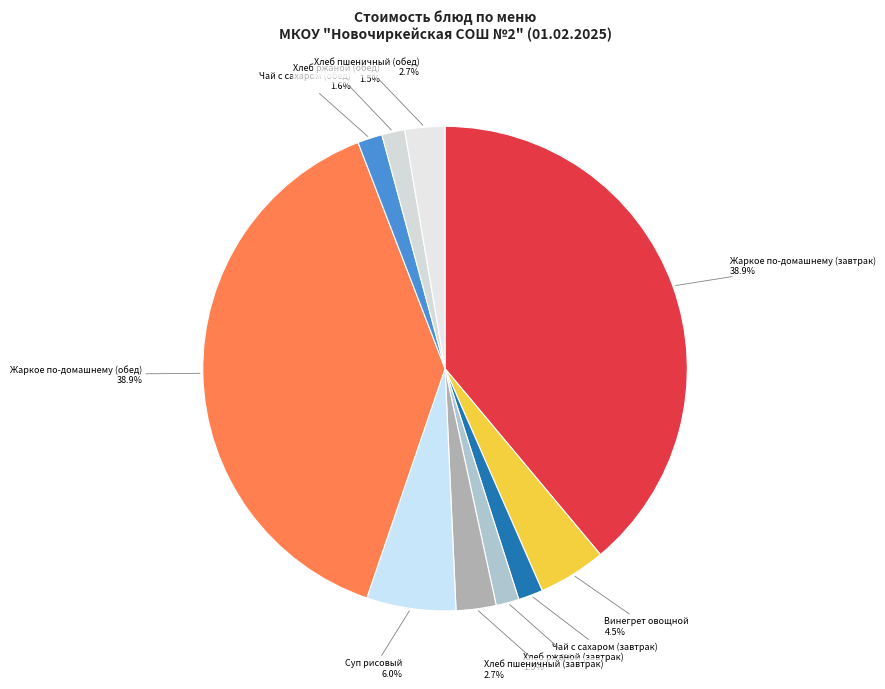

How many segments does this pie chart have?

10